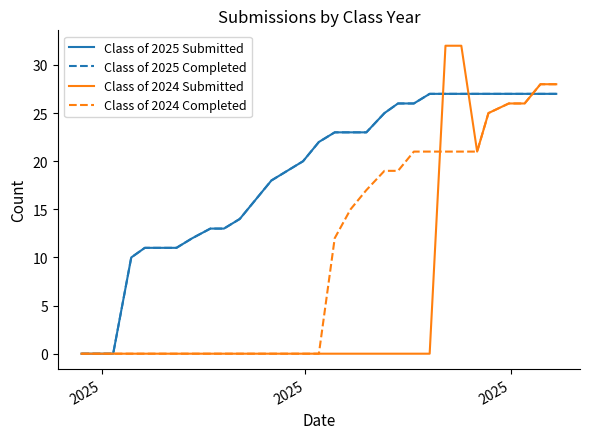

Does the chart display data point markers on the line(s)?

No